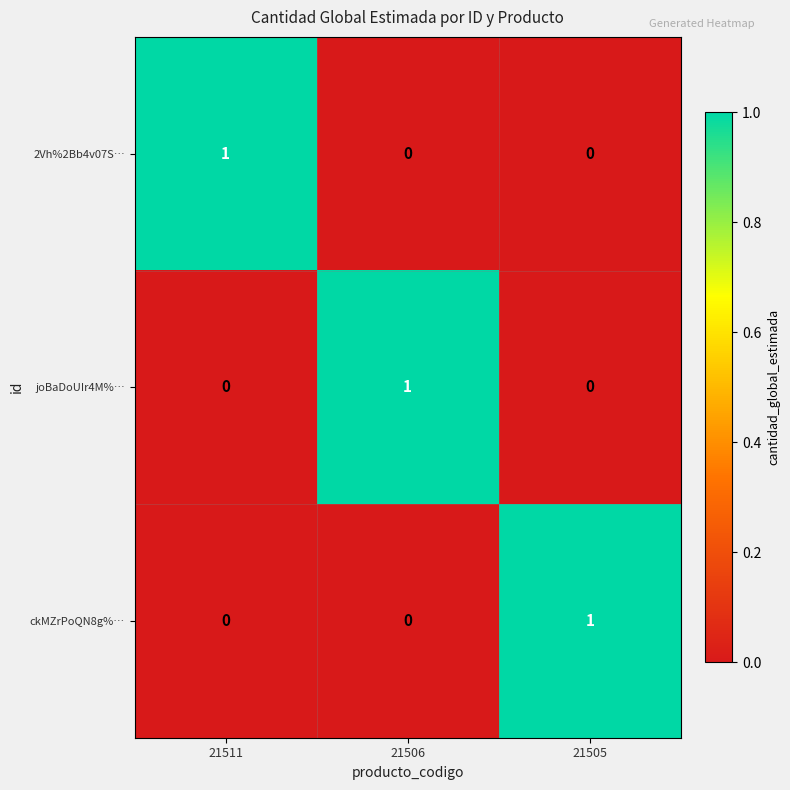

How many categories are shown in the chart?

3